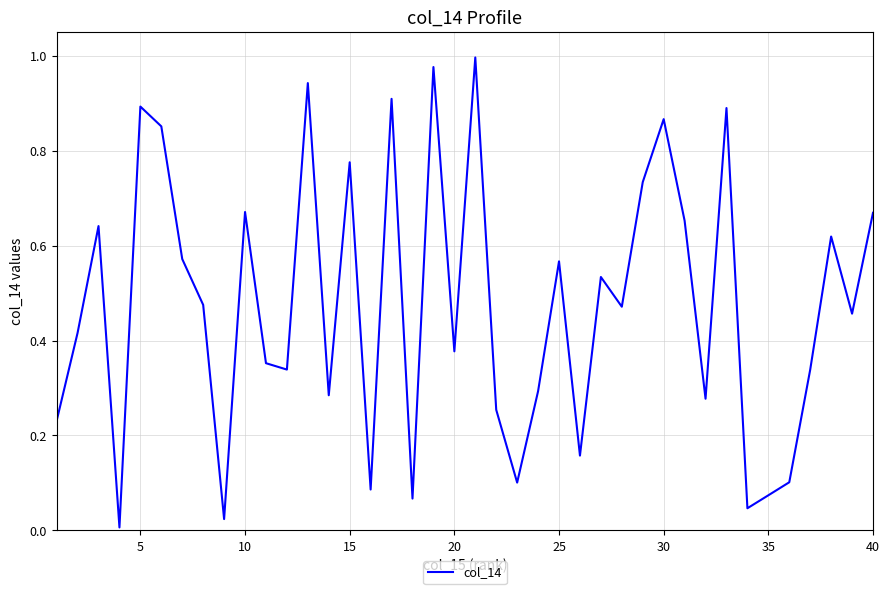

How many lines are shown in the chart?

1